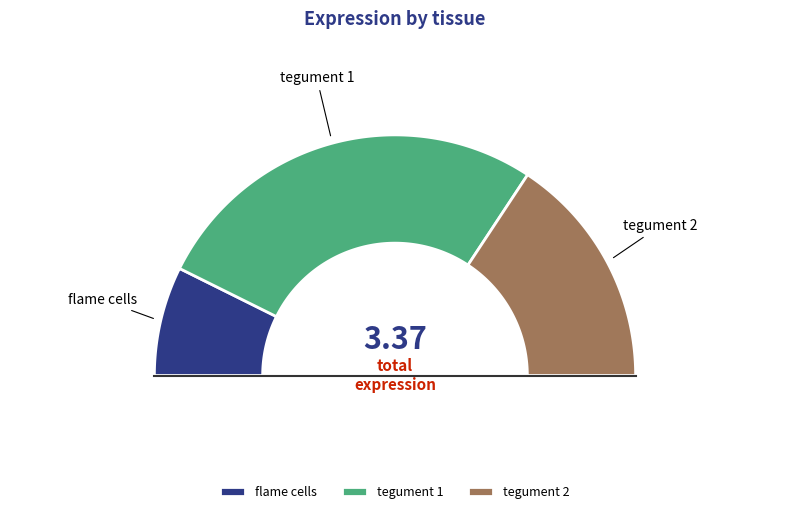

Rank the categories by value from highest to lowest.

tegument 1, tegument 2, flame cells